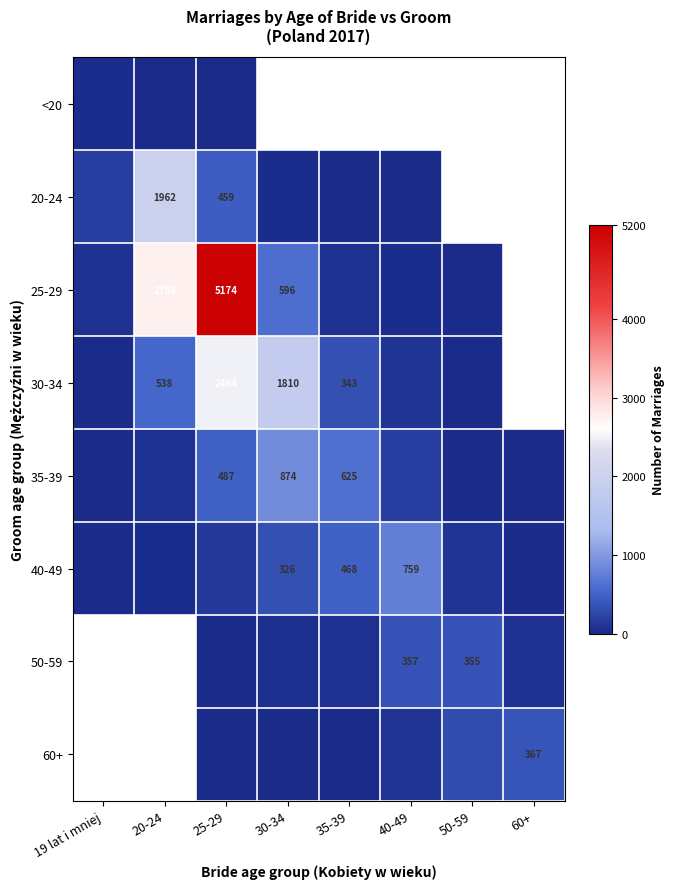

What is the greatest value displayed?

5174.0